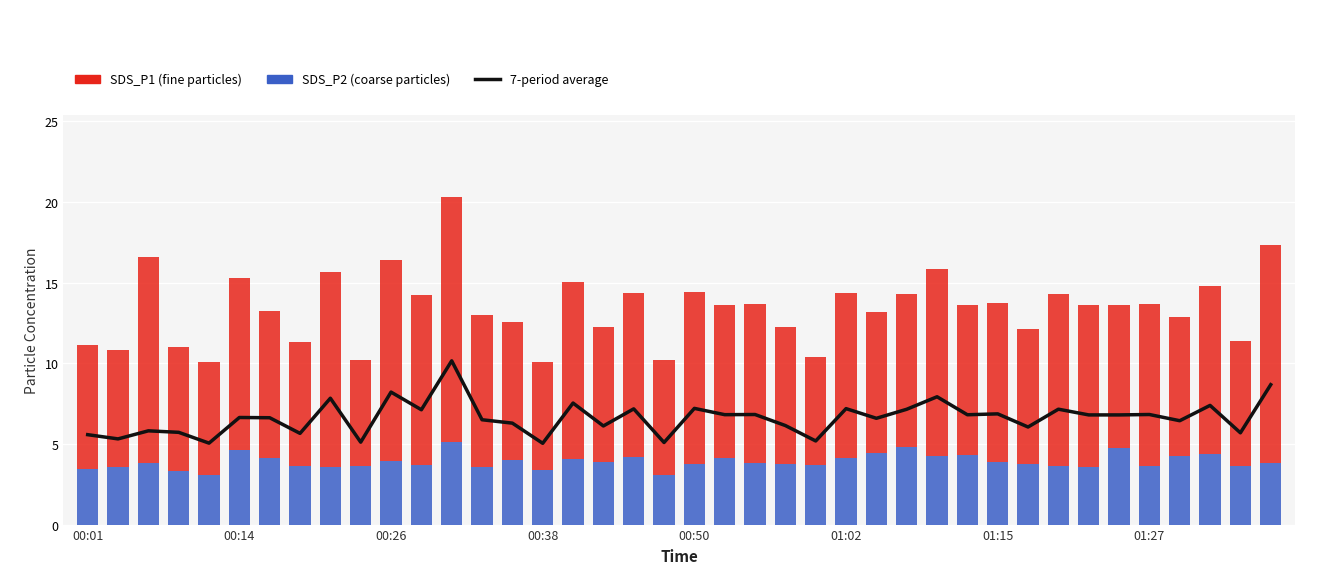

Does the chart contain any negative values?

No